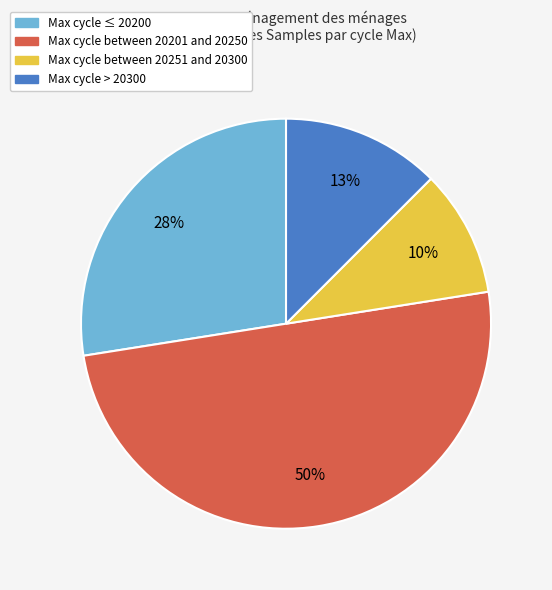

To the nearest percent, what is the average slice percentage?

25%